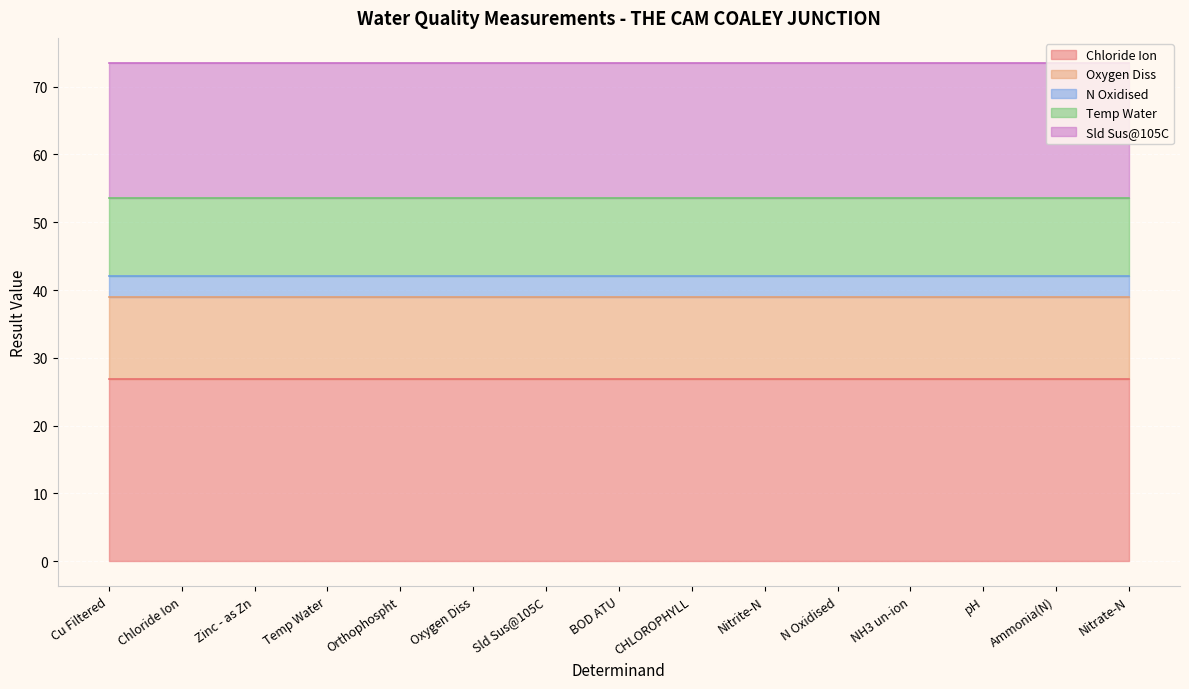

What position from the right is N Oxidised?

5